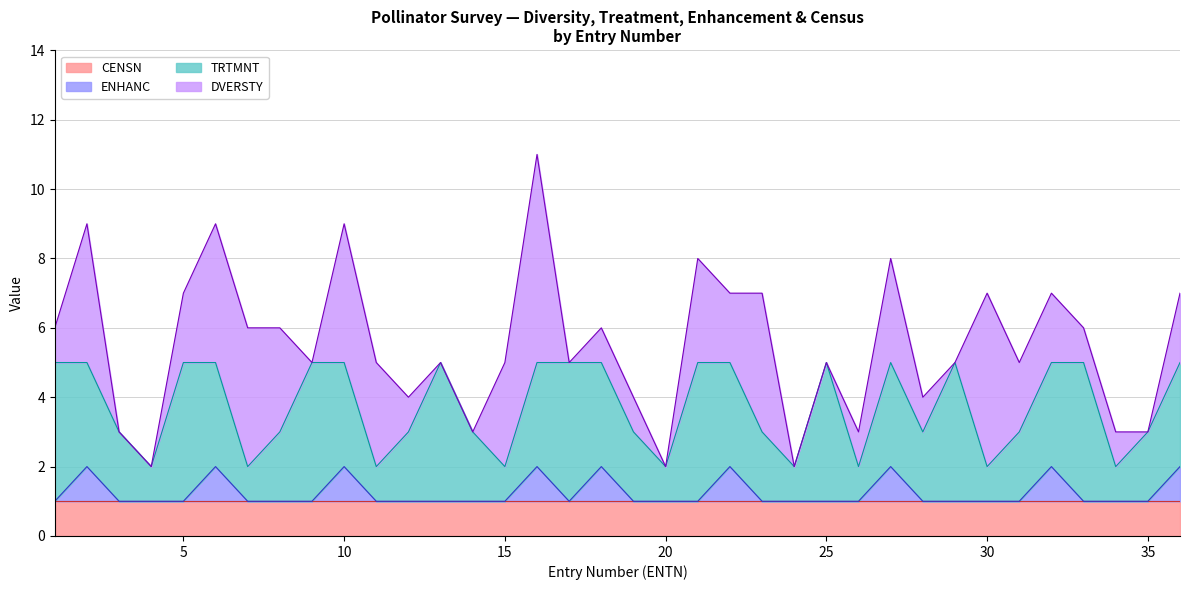

At 18, list the series in order from smallest to largest.

DVERSTY, ENHANC, CENSN, TRTMNT